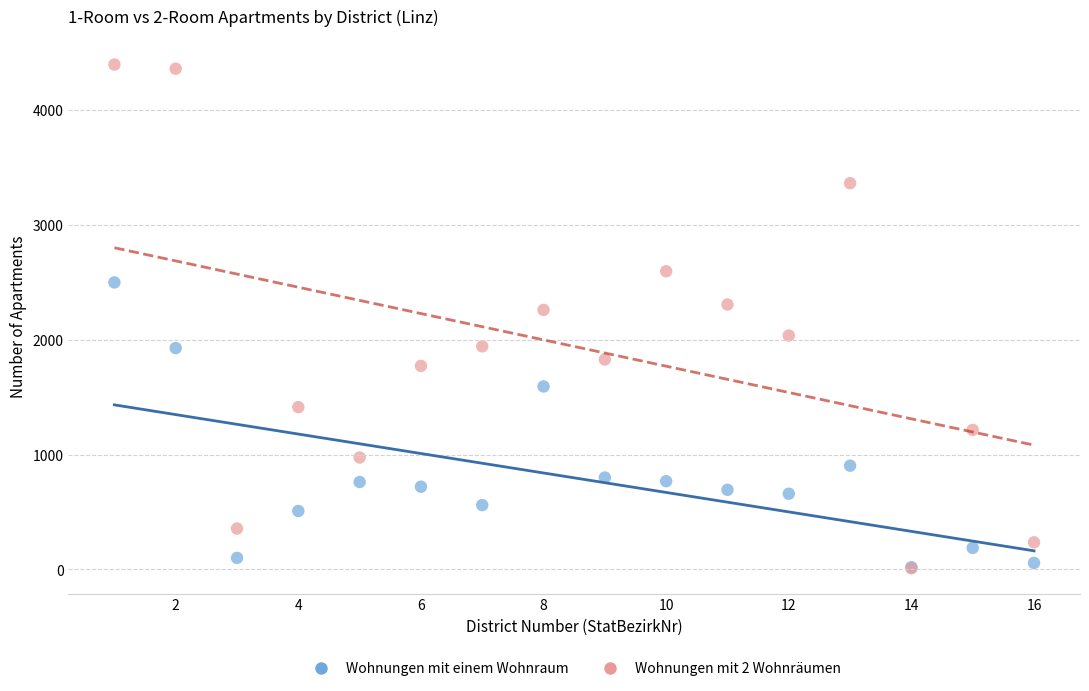

What are all the series names shown in the legend?

Wohnungen mit einem Wohnraum, Wohnungen mit 2 Wohnräumen